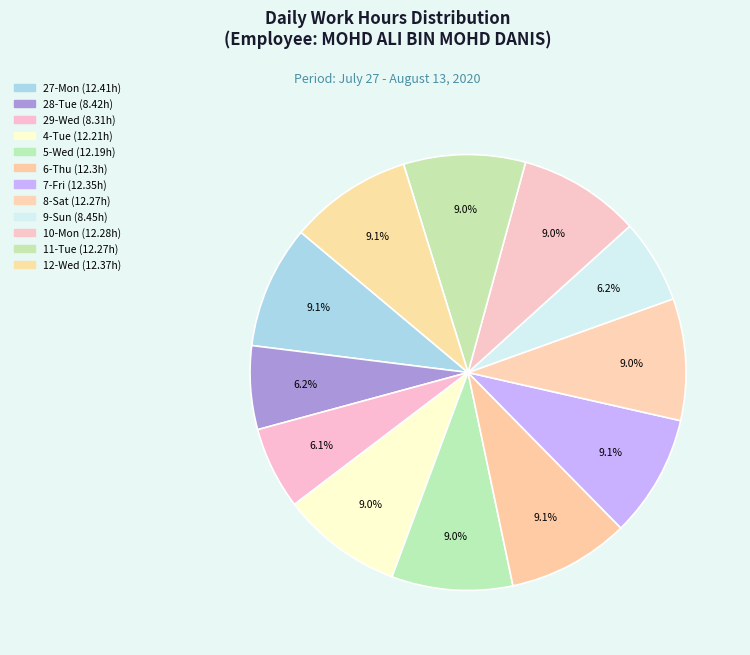

What is the change in value from 6-Thu to 12-Wed?

+0.1